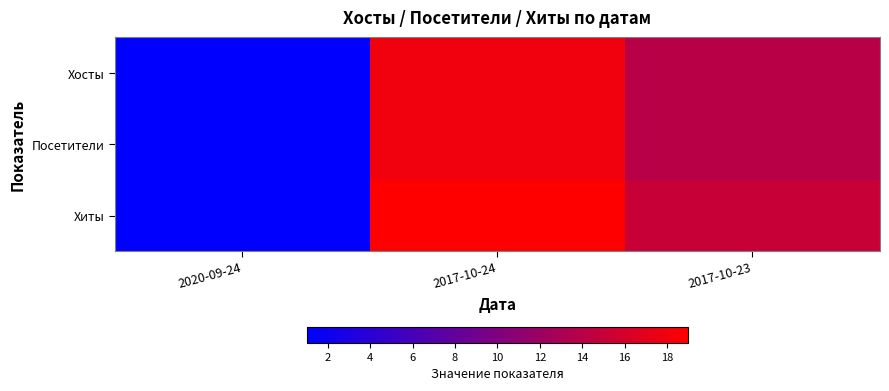

What is the spread (max minus min) of values at 2017-10-24?

1